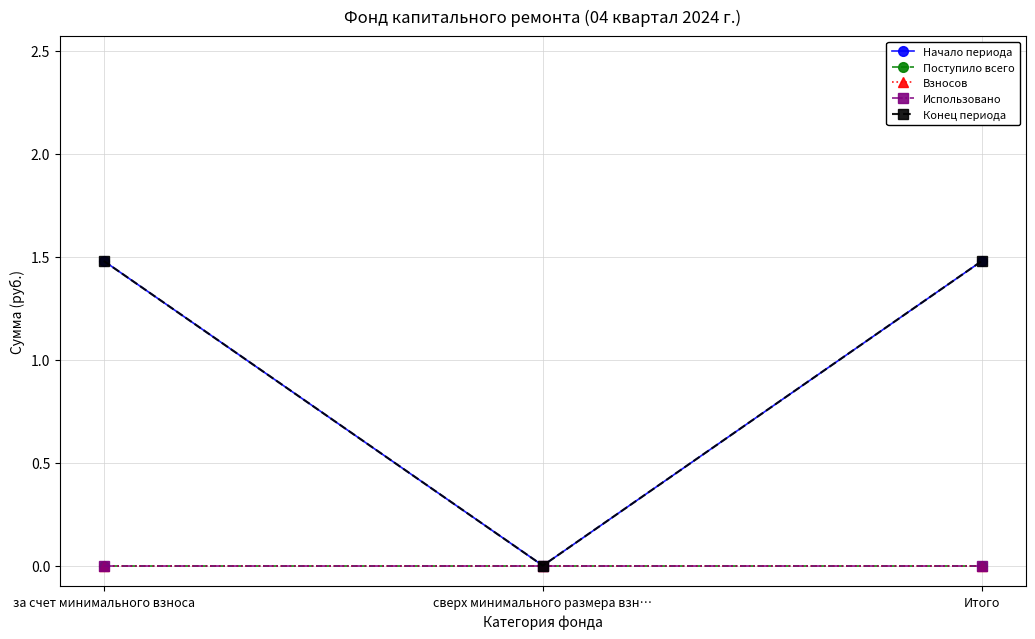

Reading left to right, extract all data points from this chart.

Начало периода: 1.5	0.0	1.5
Поступило всего: 0.0	0.0	0.0
Взносов: 0.0	0.0	0.0
Использовано: 0.0	0.0	0.0
Конец периода: 1.5	0.0	1.5